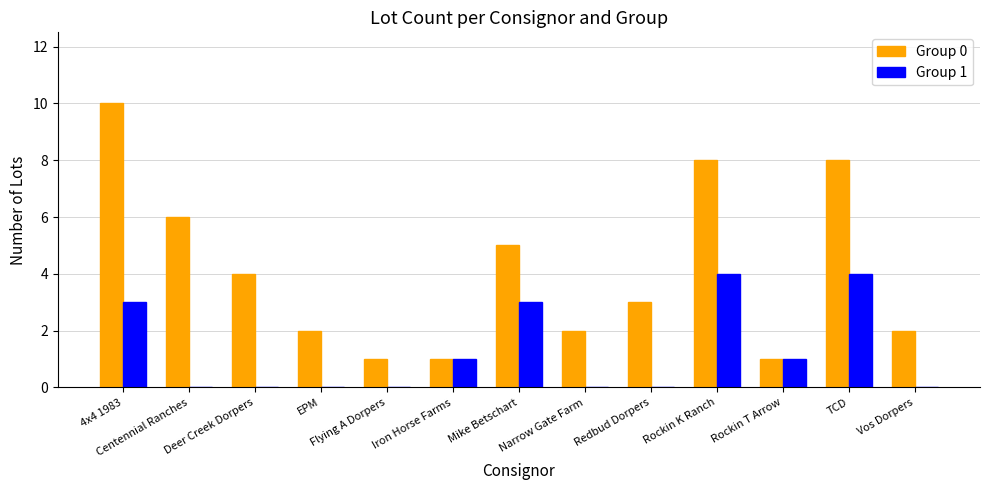

Which series has the largest total across all categories?

Group 0